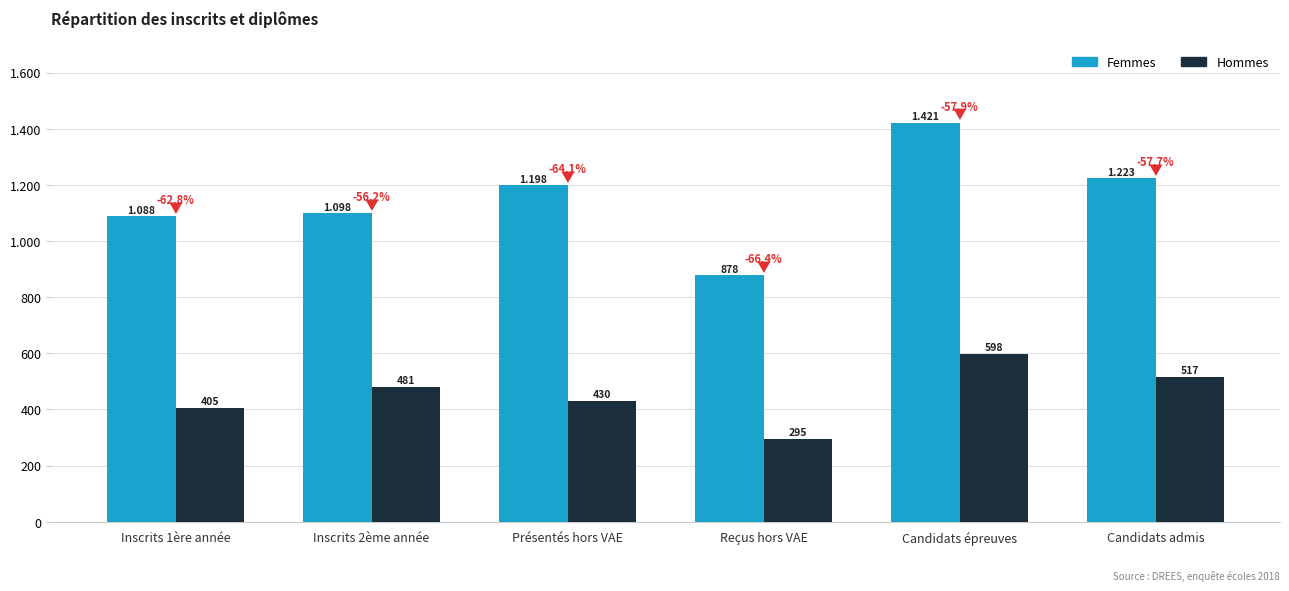

What are all the series names shown in the legend?

Femmes, Hommes